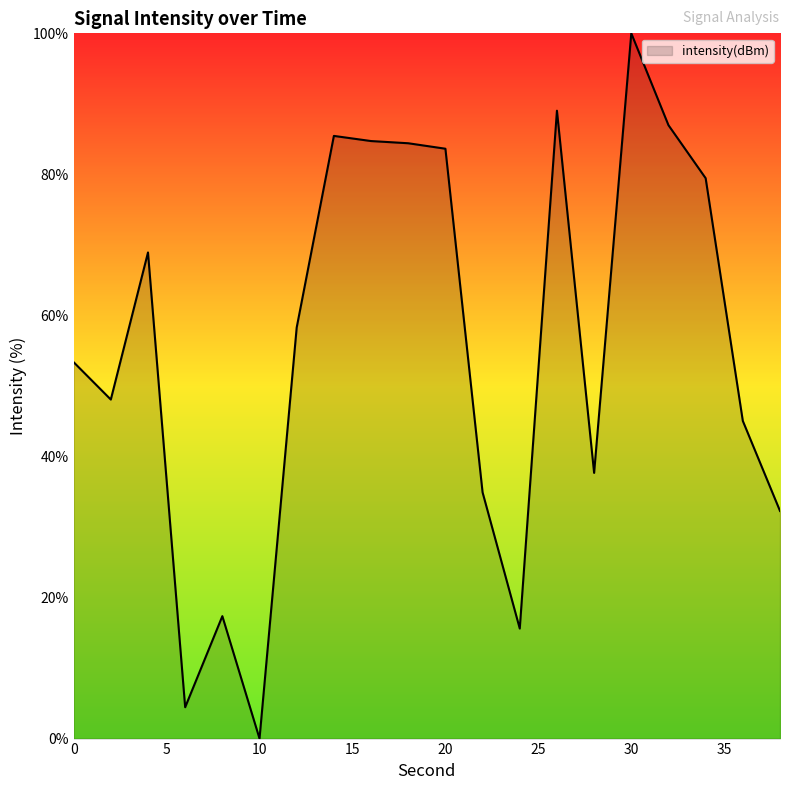

What is the maximum value shown in the chart?

100.0